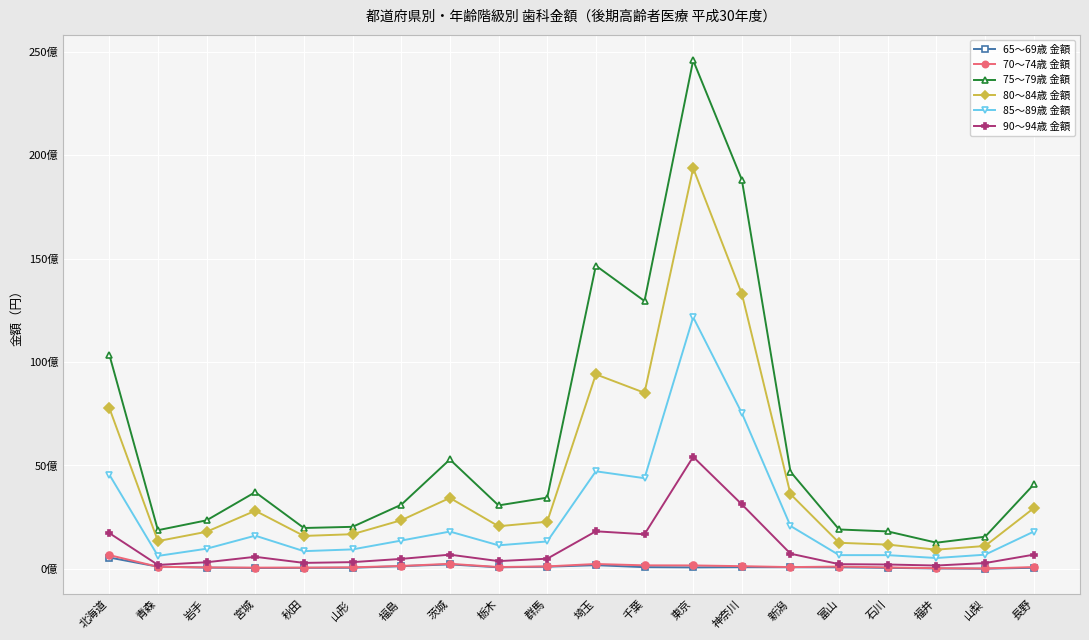

Which label corresponds to the largest value in the chart?

東京